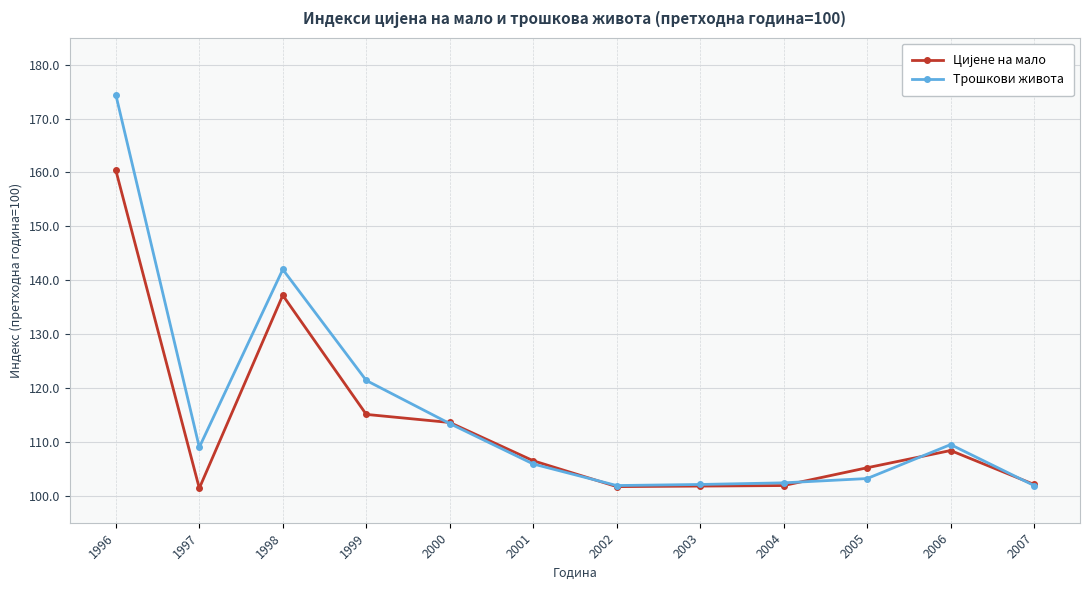

At how many categories does at least one series exceed 112?

4